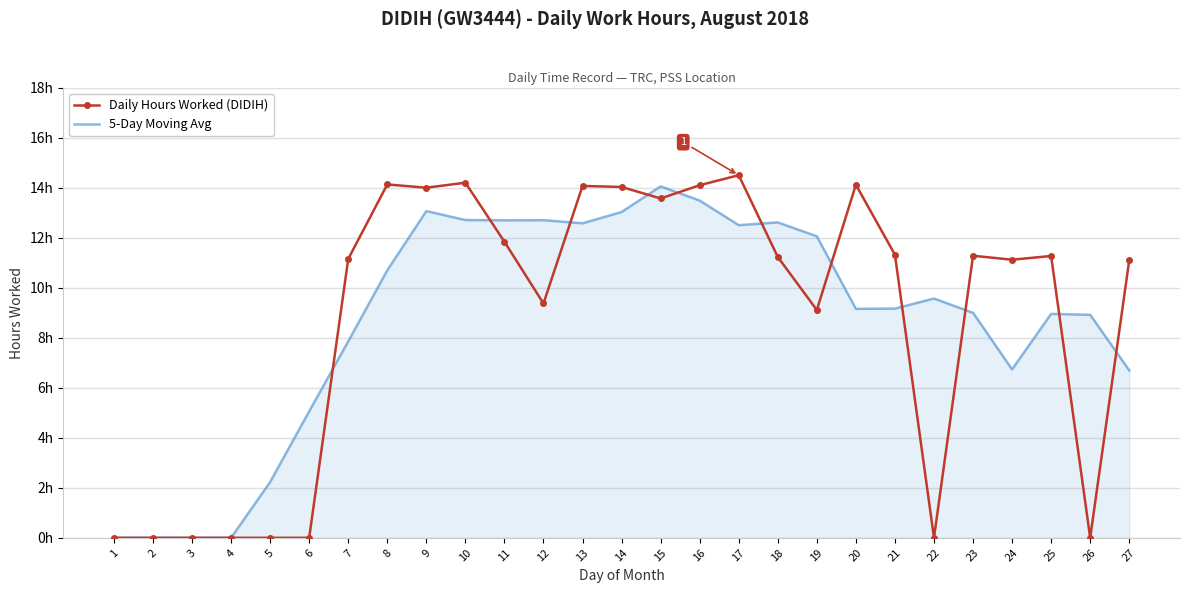

What is the sum of the Daily Hours Worked (DIDIH) values at 6 and 15?

13.6